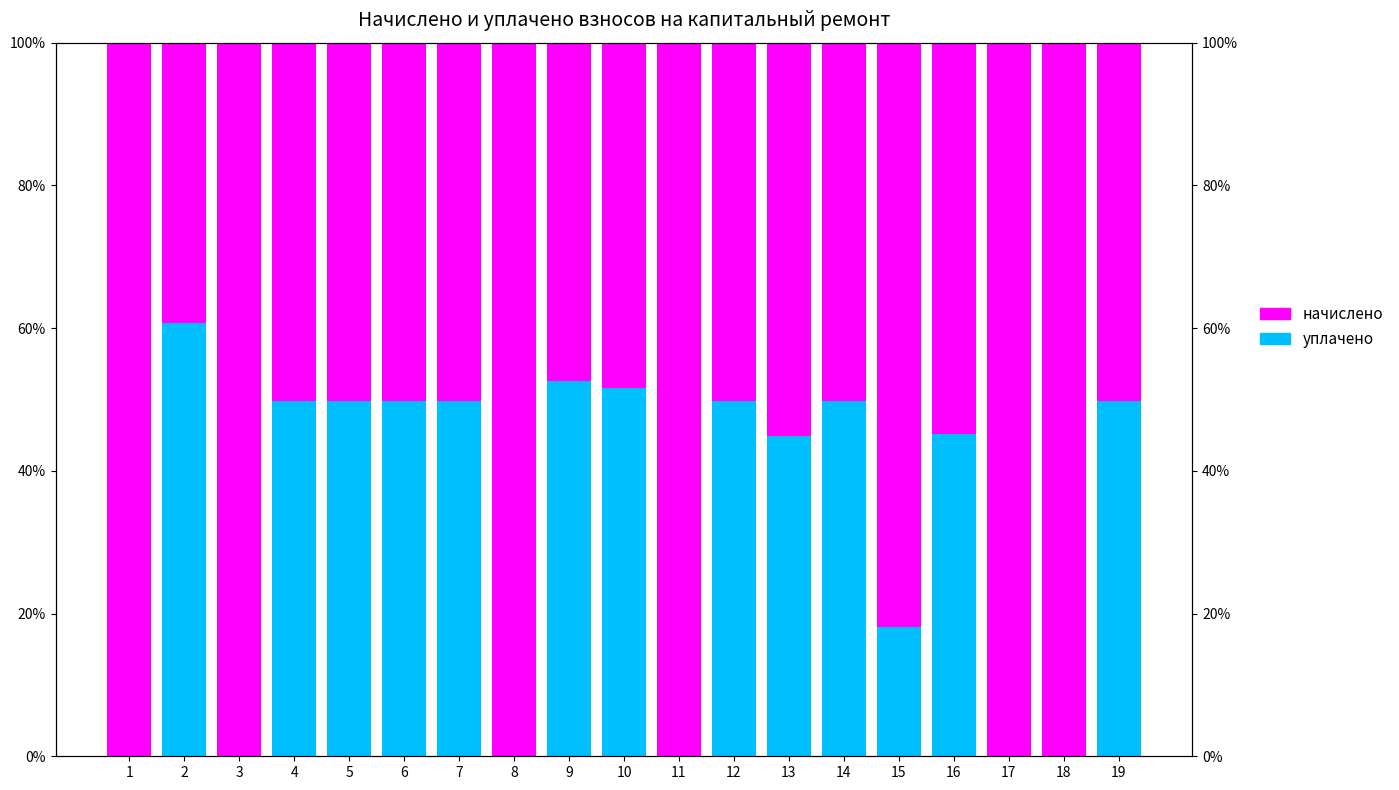

How many data points in уплачено are above 49?

10